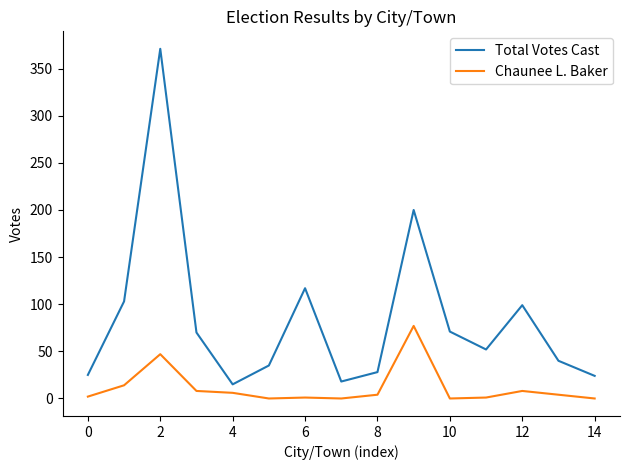

List the series in order of their overall mean, highest first.

Total Votes Cast, Chaunee L. Baker